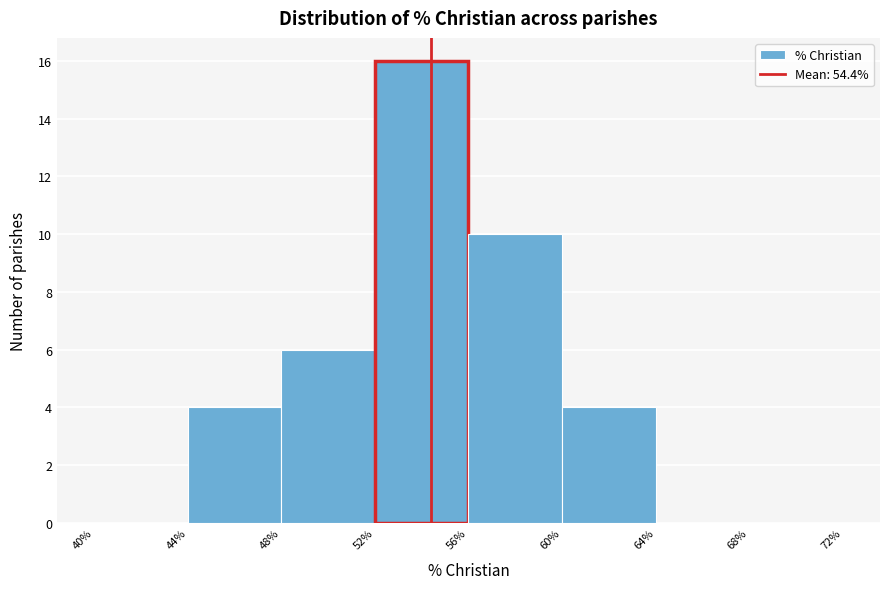

Reading left to right, list every bar in this chart as the range it spans on the x-axis followed by its height. The values are not printed on the chart, so give them approximately, as read against the axis.

40% to 44%: 0
44% to 48%: 4
48% to 52%: 6
52% to 56%: 16
56% to 60%: 10
60% to 64%: 4
64% to 68%: 0
68% to 72%: 0